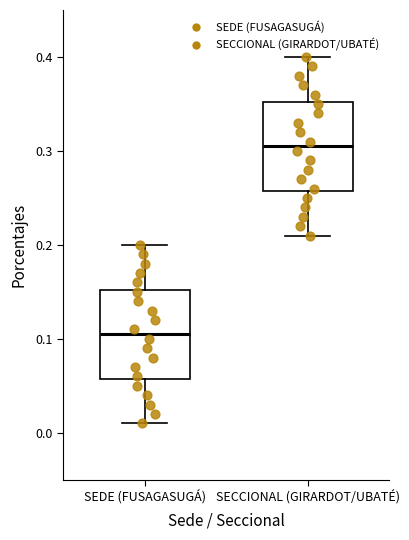

Reading left to right, read every box against the y-axis: the position of its median line, the range the box covers, and the ends of its whiskers. The values are not printed on the chart, so give them approximately, as read against the axis.

SEDE (FUSAGASUGÁ): median 0.11, box 0.06 to 0.15, whiskers 0.01 to 0.20
SECCIONAL (GIRARDOT/UBATÉ): median 0.31, box 0.26 to 0.35, whiskers 0.21 to 0.40